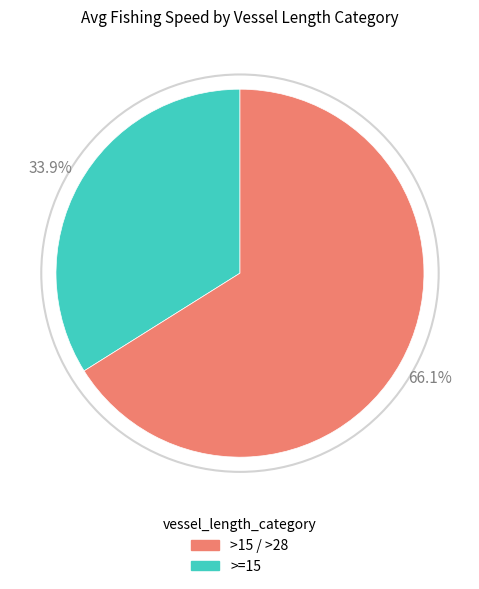

Is there any slice that represents more than half of the pie?

Yes